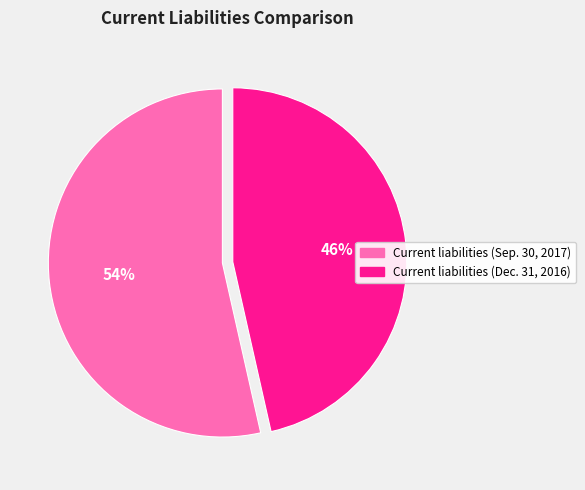

Which slice is the smallest?

Current liabilities (Dec. 31, 2016)